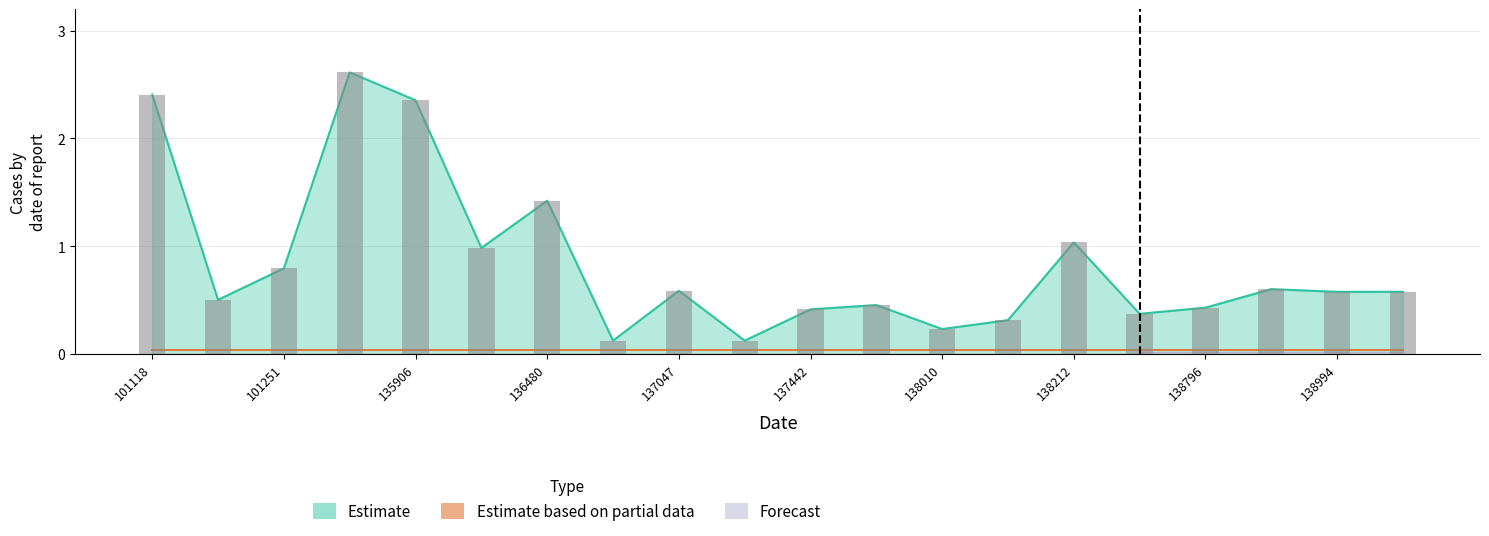

At which category is the sum across all series the highest?

135717